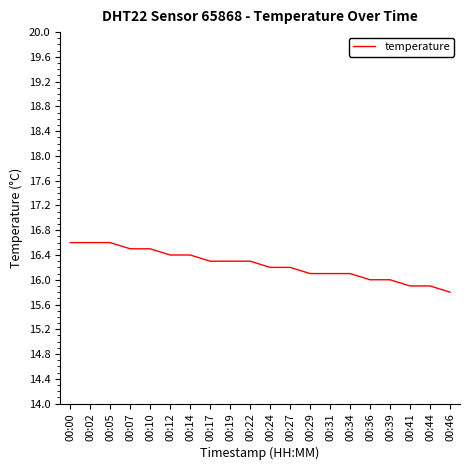

Reading right to left, what are all the values shown in this chart?

15.8	15.9	15.9	16.0	16.0	16.1	16.1	16.1	16.2	16.2	16.3	16.3	16.3	16.4	16.4	16.5	16.5	16.6	16.6	16.6